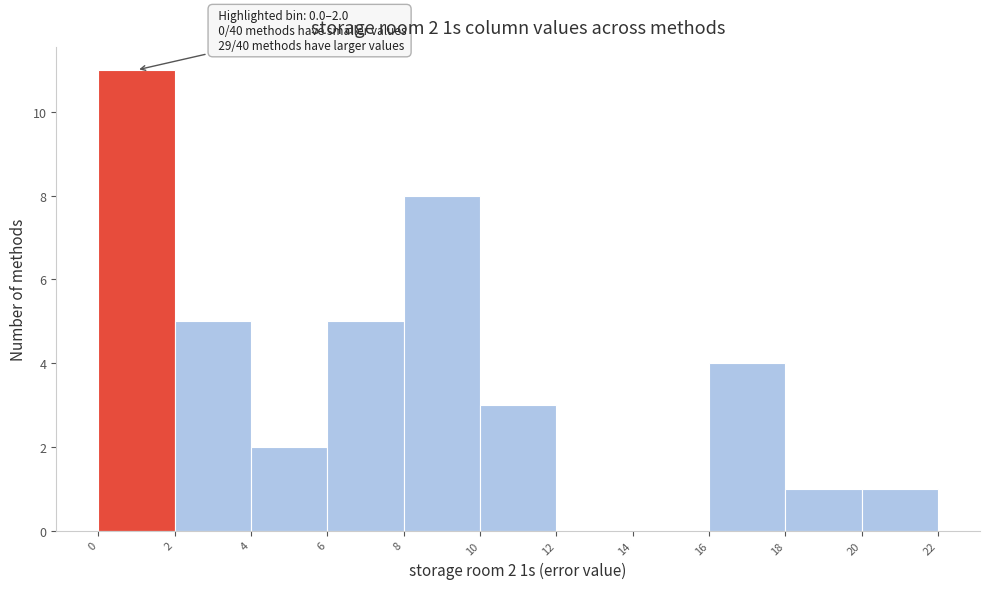

Over which range of the x-axis is the bar tallest?

0 to 2